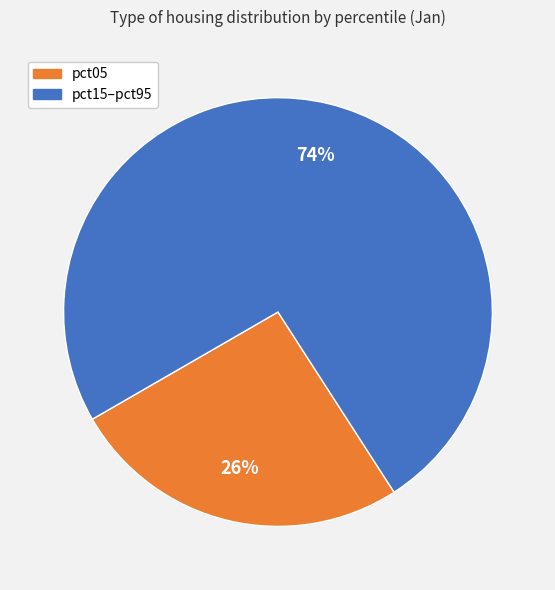

True or false: pct15–pct95 accounts for 74% of the total.

True